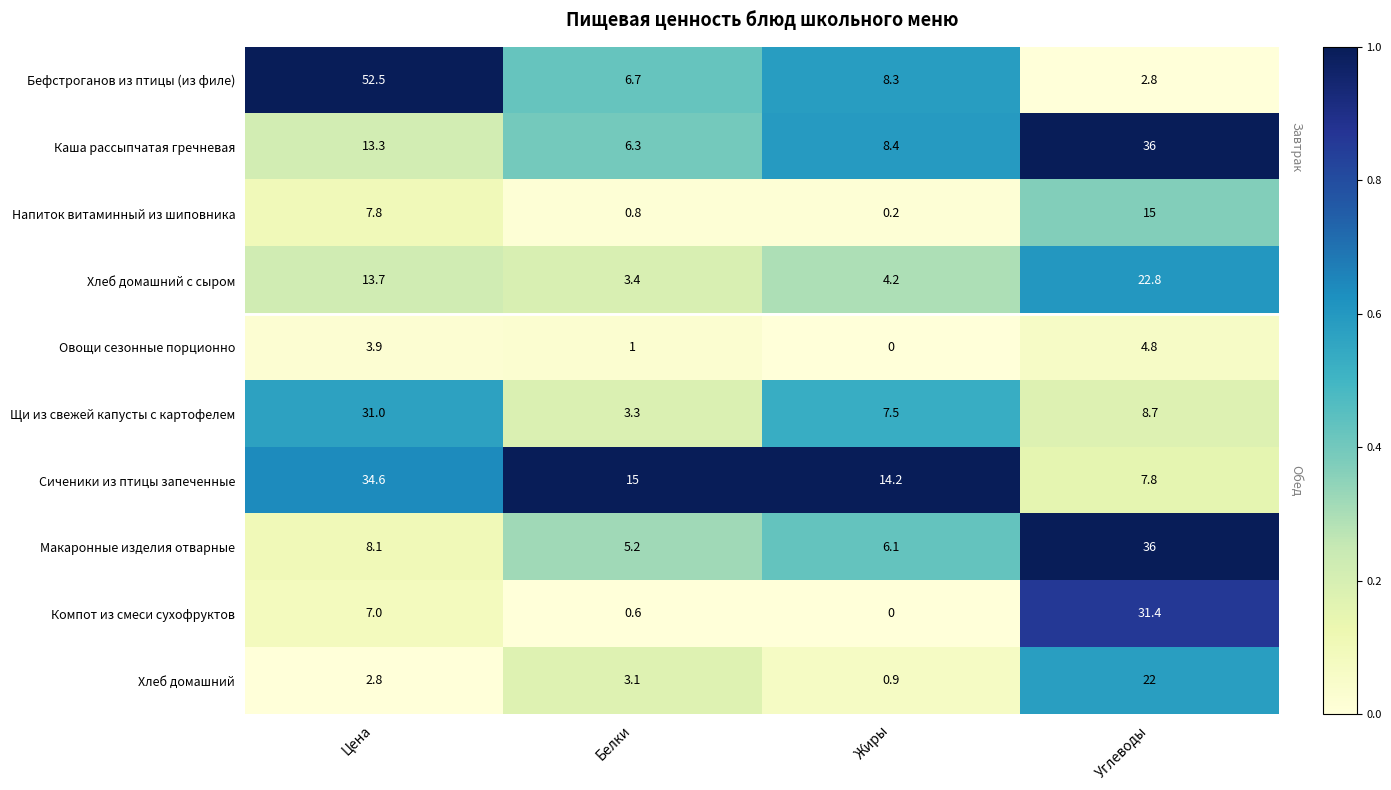

At which category is the sum across all series the highest?

Углеводы